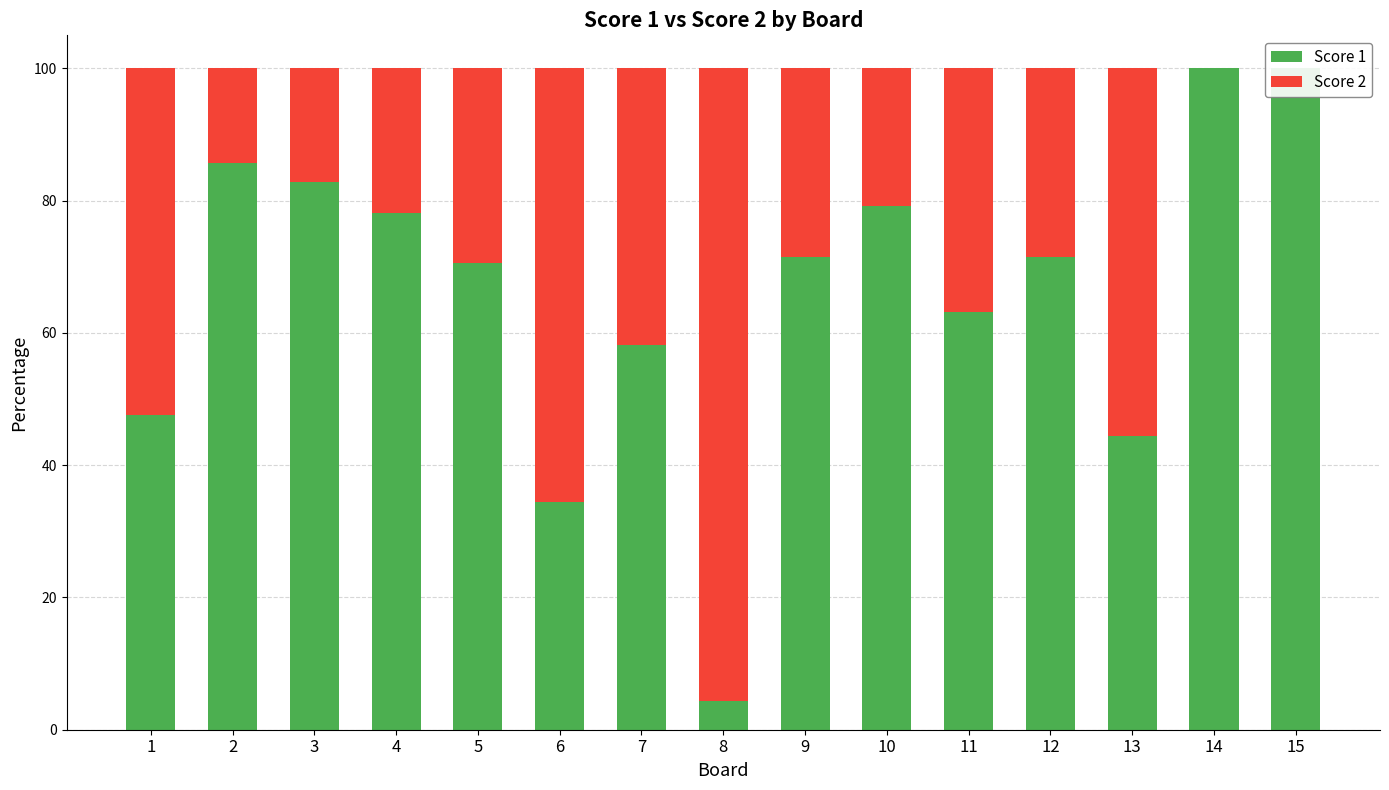

Which has a higher value, 6 or 1?

1